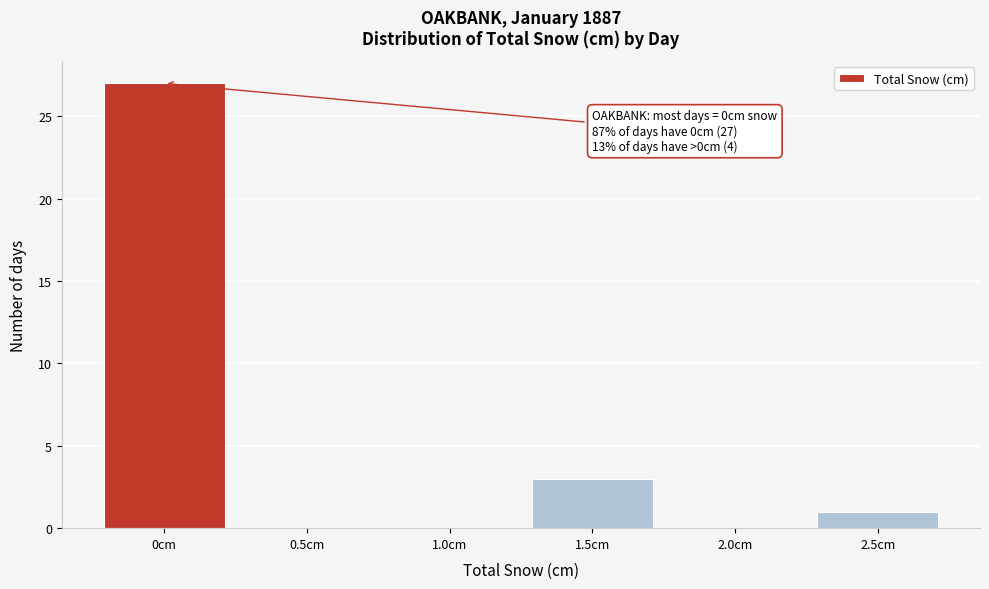

Over which range of the x-axis is the bar tallest?

-0.25 to 0.25